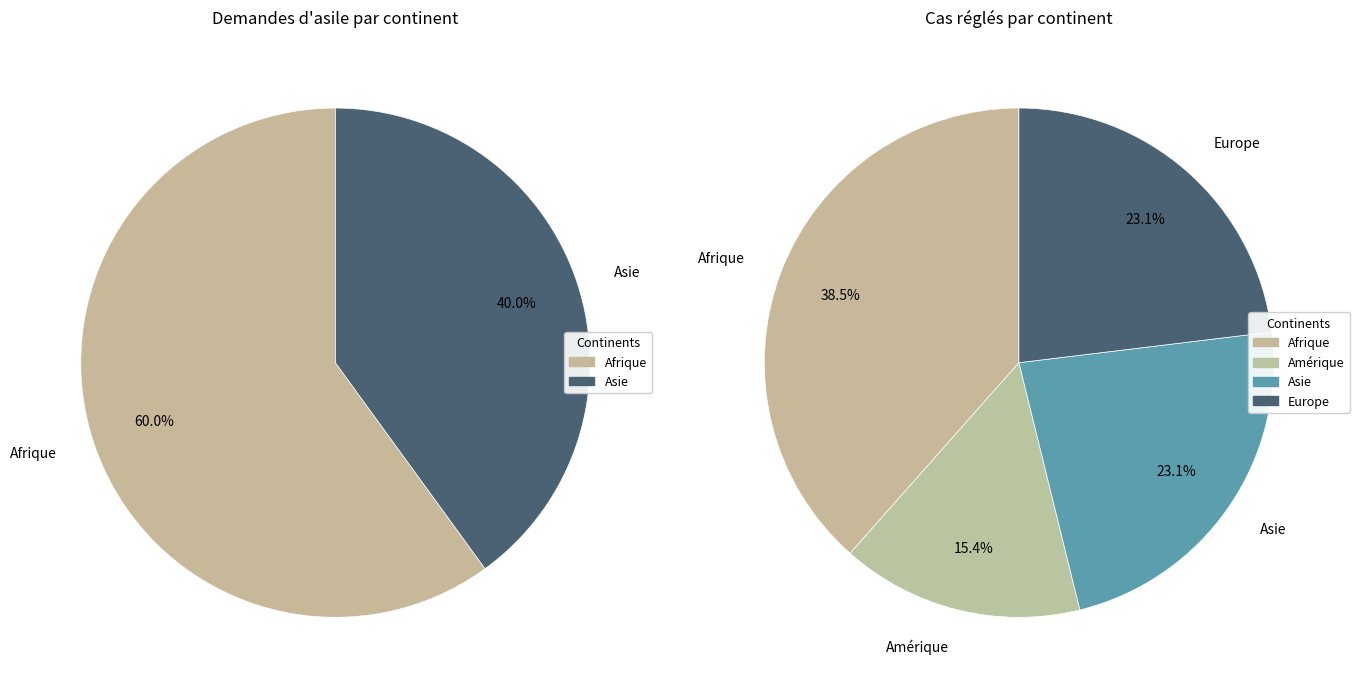

What portion of the pie excludes Asie?

60.0%